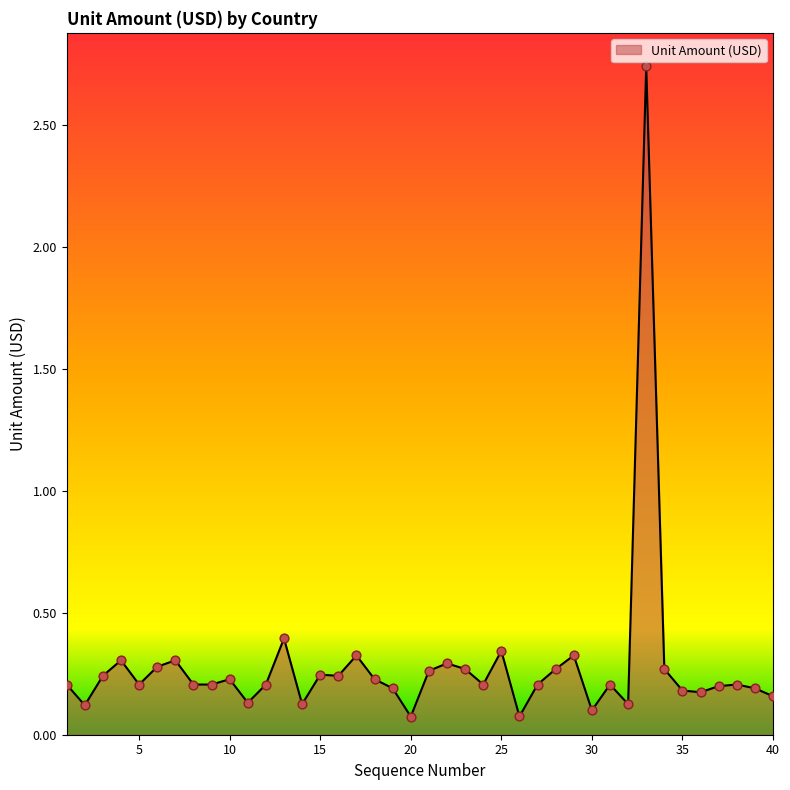

How many lines are shown in the chart?

1